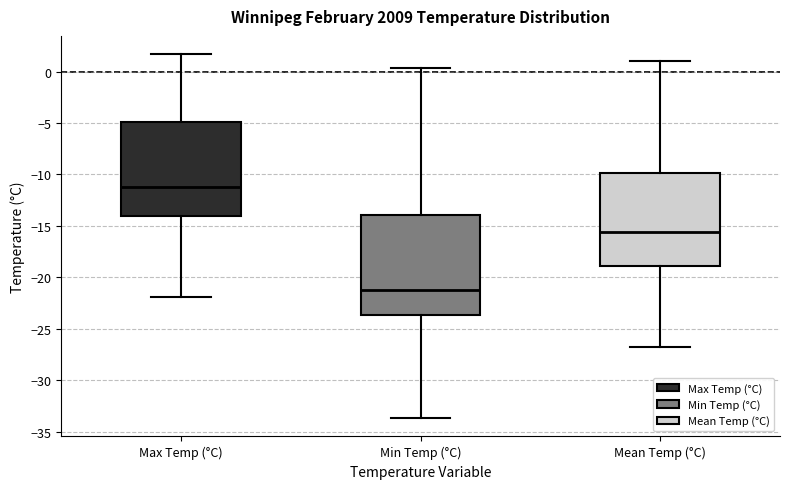

Reading left to right, read every box against the y-axis: the position of its median line, the range the box covers, and the ends of its whiskers. The values are not printed on the chart, so give them approximately, as read against the axis.

Max Temp (°C): median -11.0, box -14.0 to -5.0, whiskers -22.0 to 1.5
Min Temp (°C): median -21.0, box -23.5 to -14.0, whiskers -33.5 to 0.5
Mean Temp (°C): median -15.5, box -19.0 to -10.0, whiskers -27.0 to 1.0